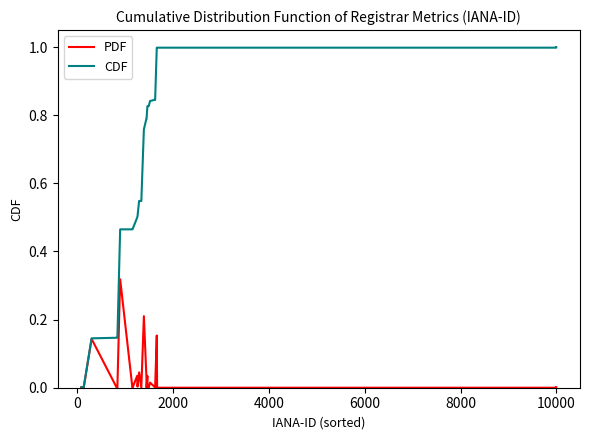

How many series are shown in this chart?

2